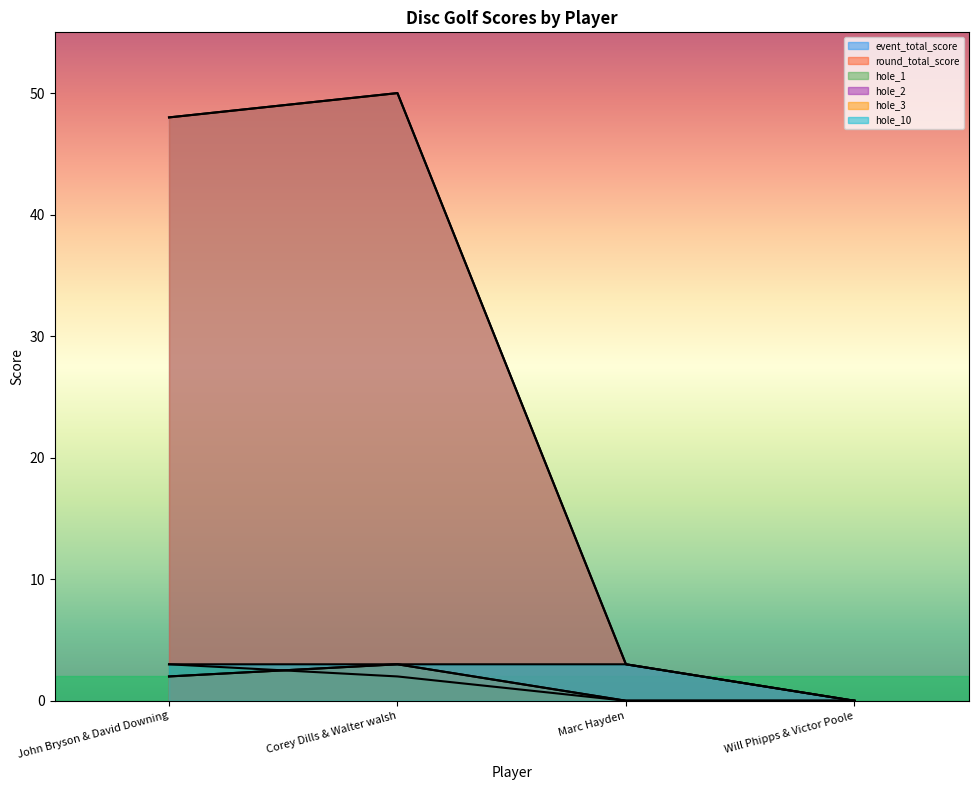

How many lines are shown in the chart?

6